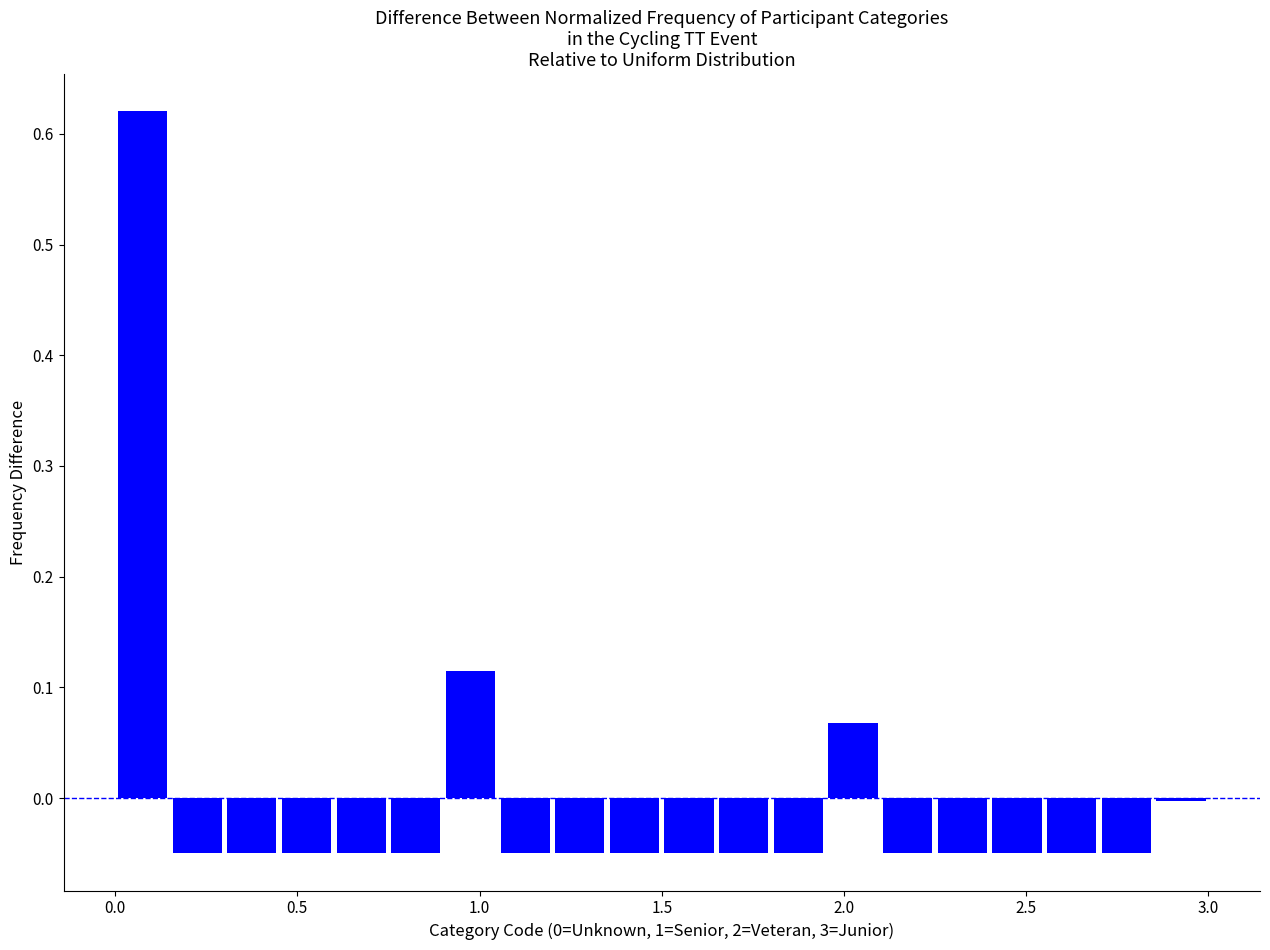

Around what value on the x-axis is the tallest bar? Give the approximate position of its centre, as read against the axis.

0.10